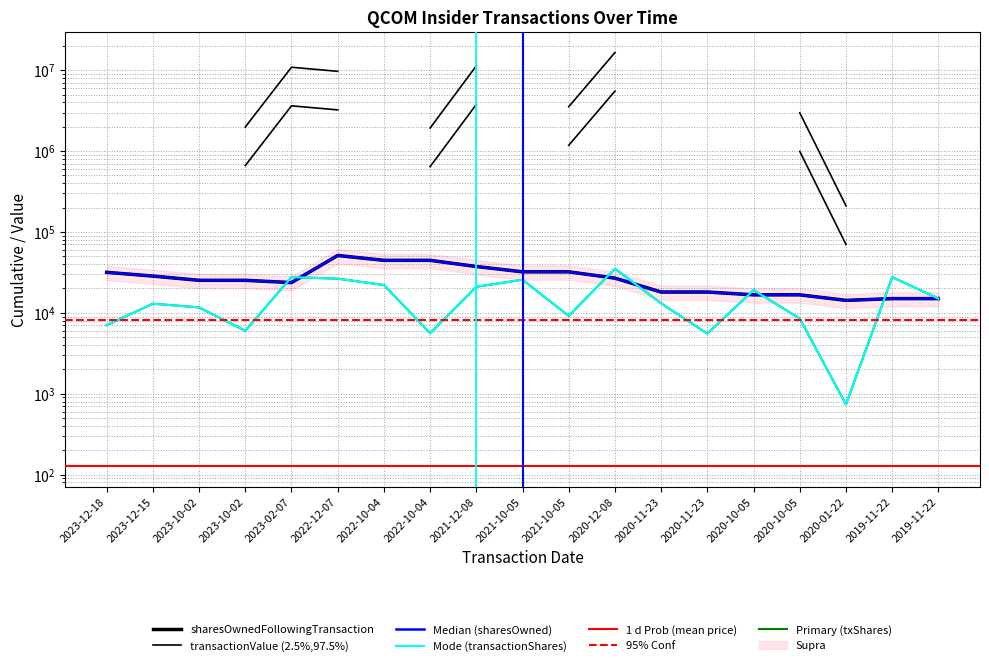

Is it true that sharesOwnedFollowingTransaction equals 16689 at 2020-10-05?

True